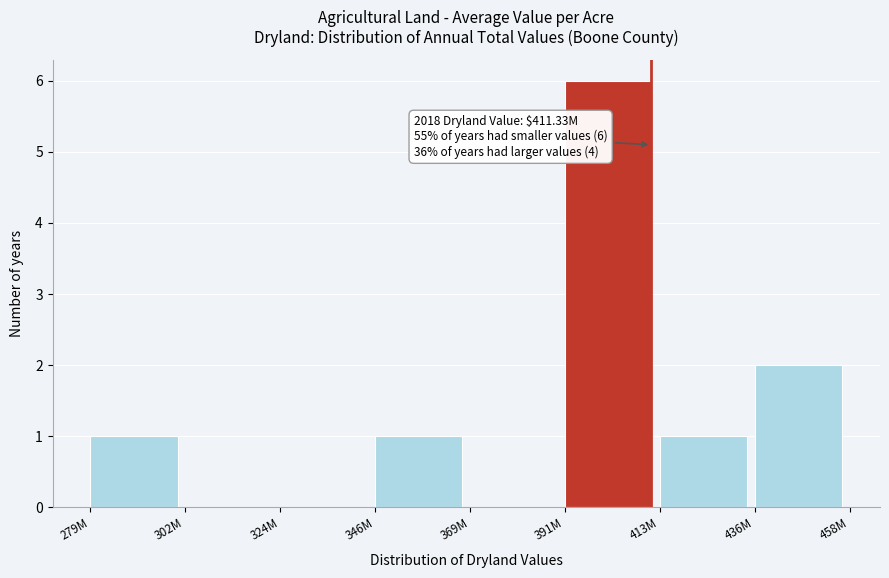

Reading left to right, extract all data points from this chart.

279M=1	302M=0	324M=0	346M=1	369M=0	391M=6	413M=1	436M=2